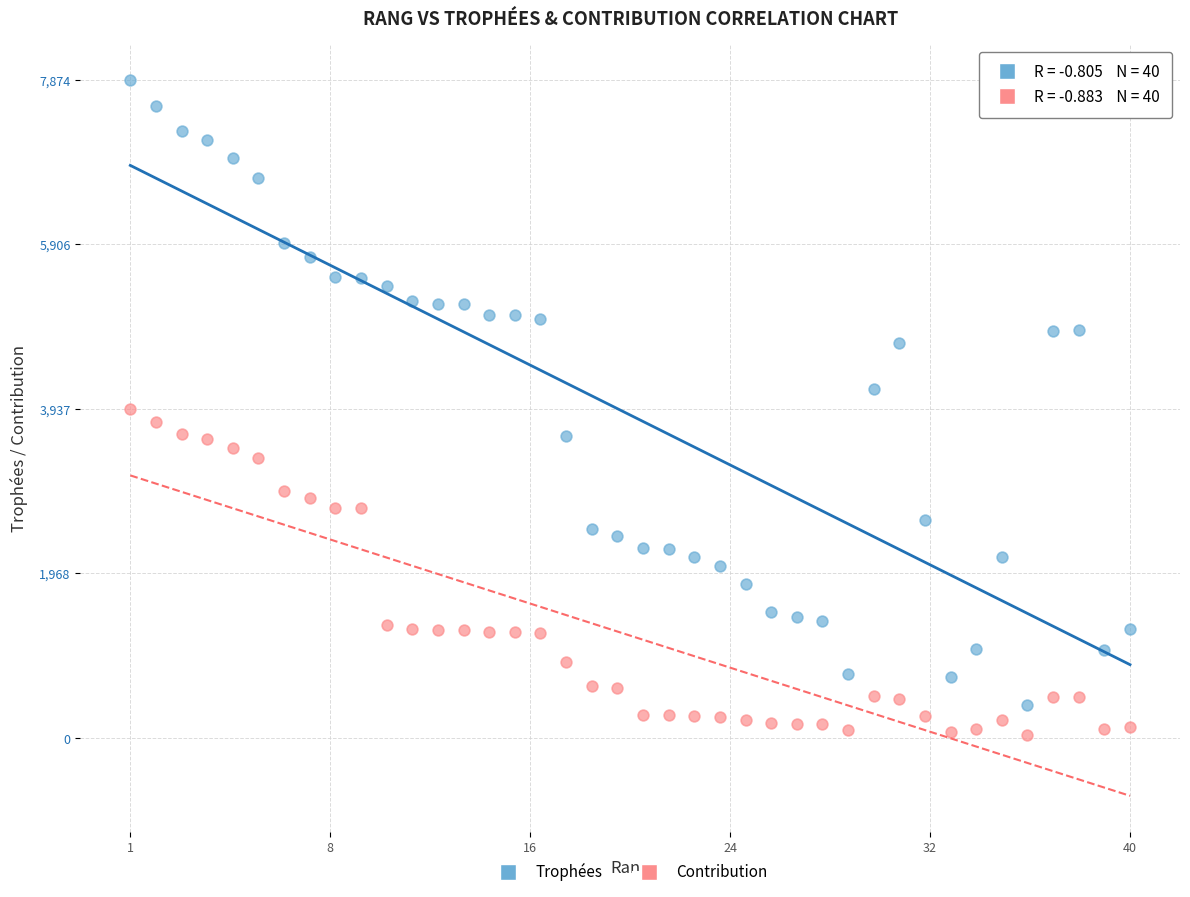

Across all data points, what is the range of Y values (max minus min)?

7835